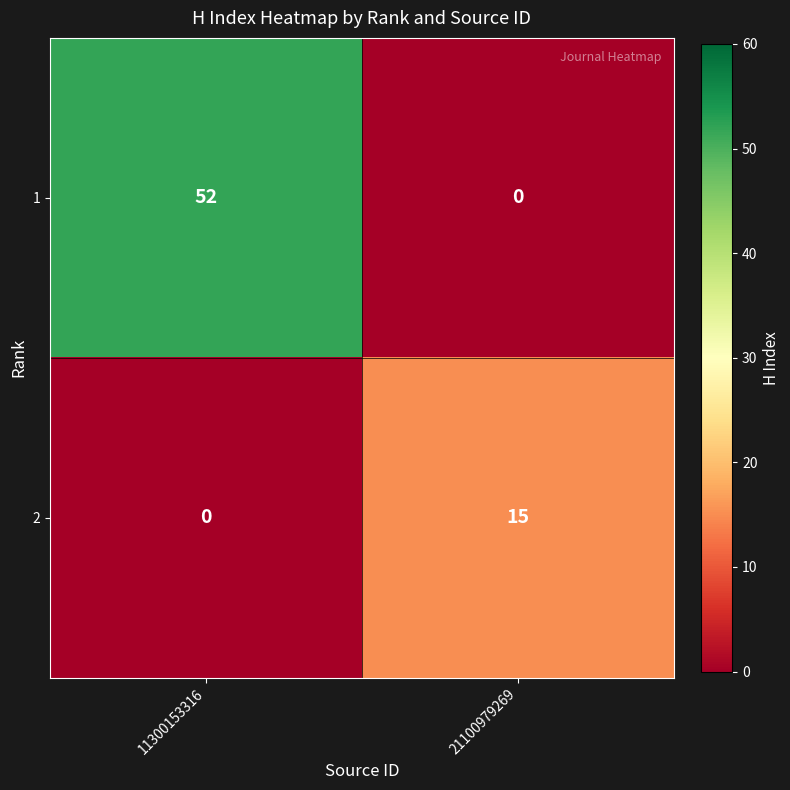

At which category is the sum across all series the highest?

11300153316